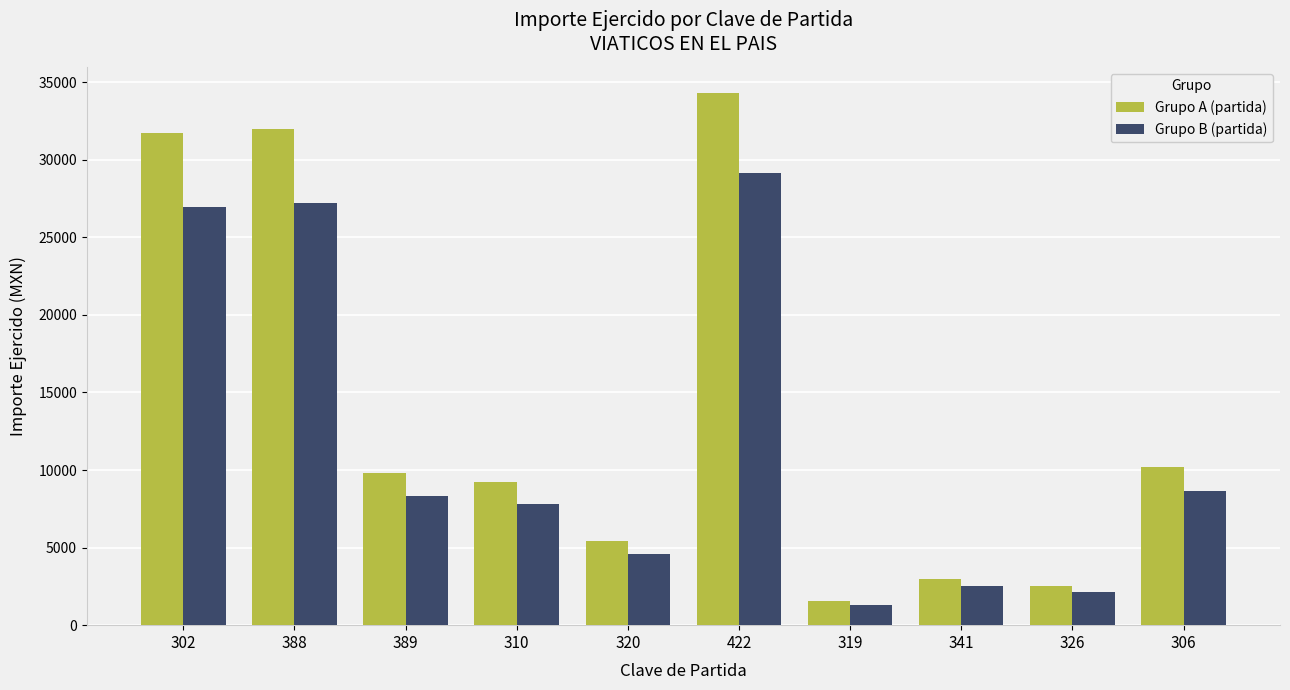

What is the label of the 6th bar from the right?

320